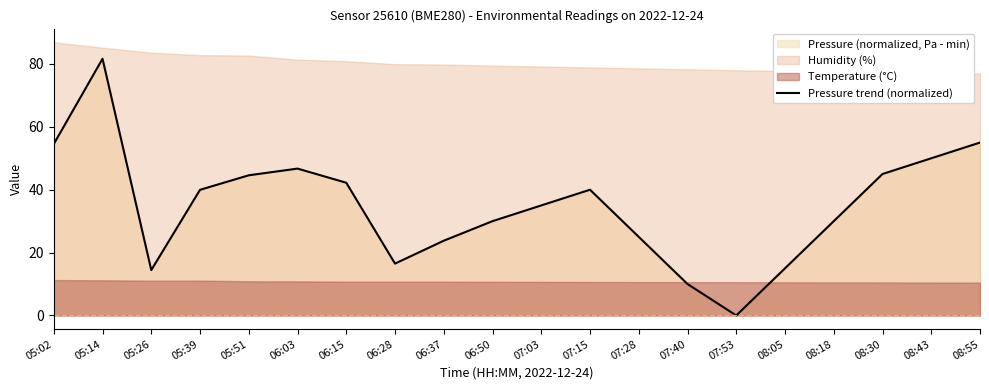

What is the ratio of the value at 06:03 to the value at 07:40?

4.7